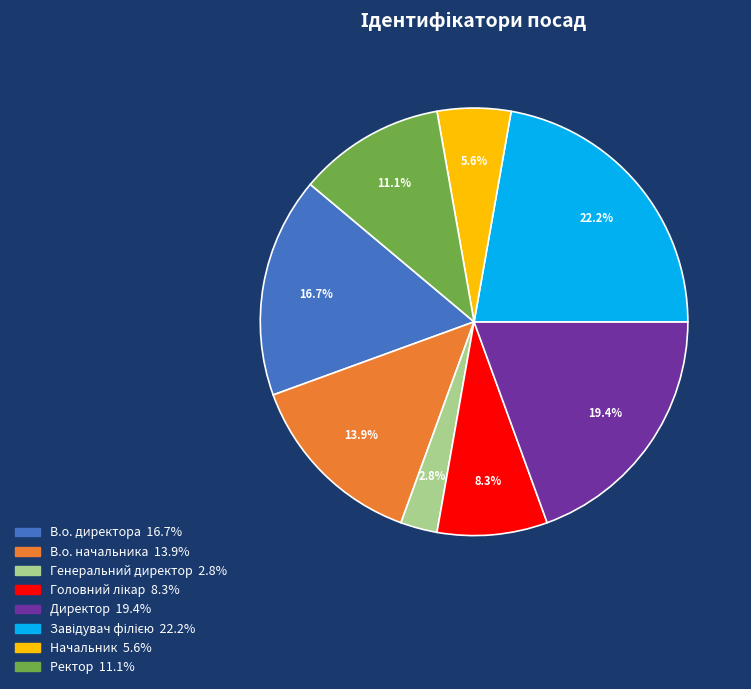

How many segments does this pie chart have?

8